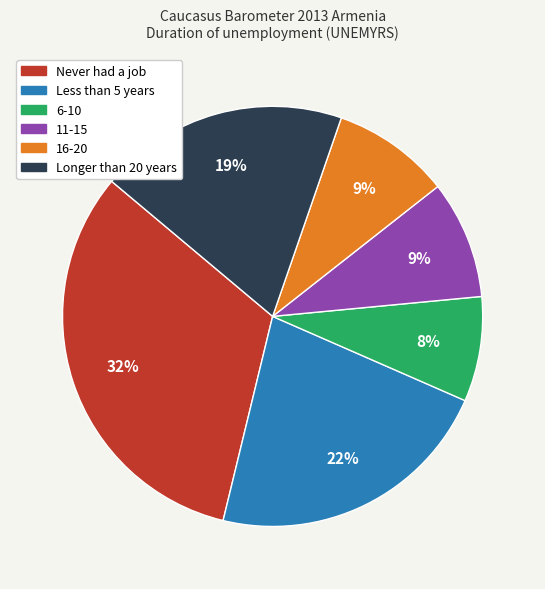

To the nearest percent, what percentage of the pie is Less than 5 years?

22%